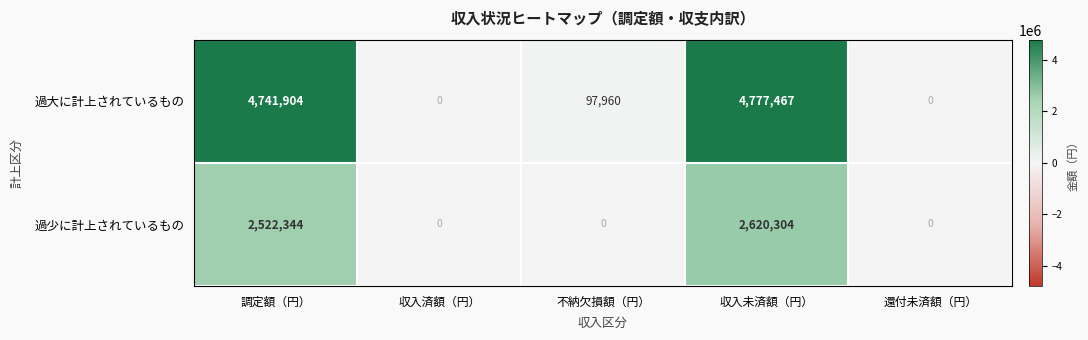

What is the spread (max minus min) of values at 収入未済額（円）?

2157163